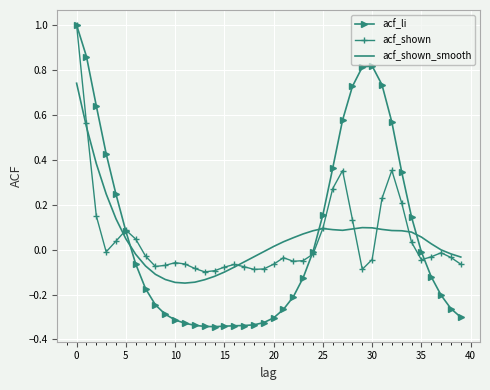

What is the maximum value shown in the chart?

1.0